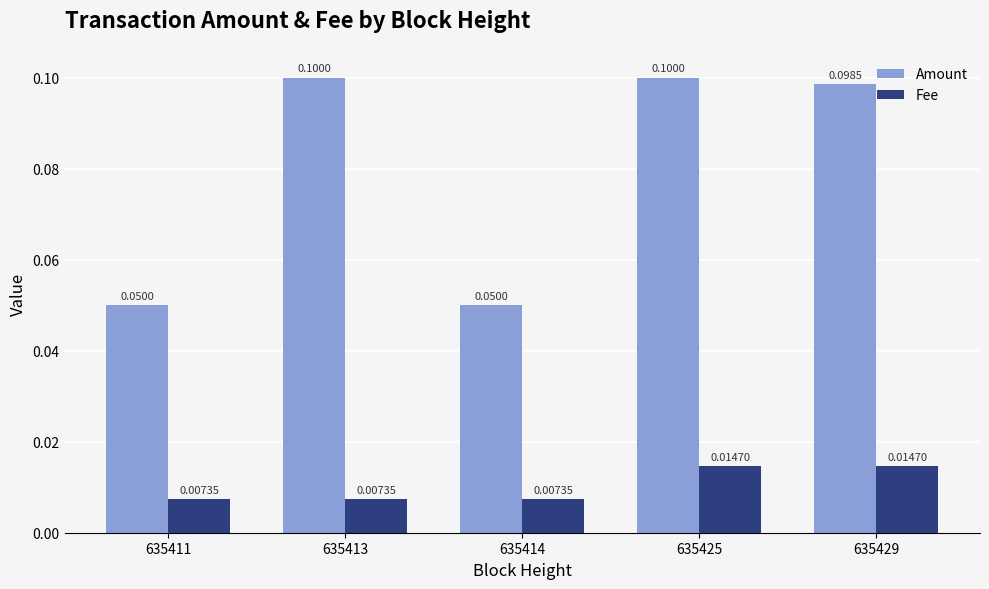

Which series changed the most between 635425 and 635429?

Amount